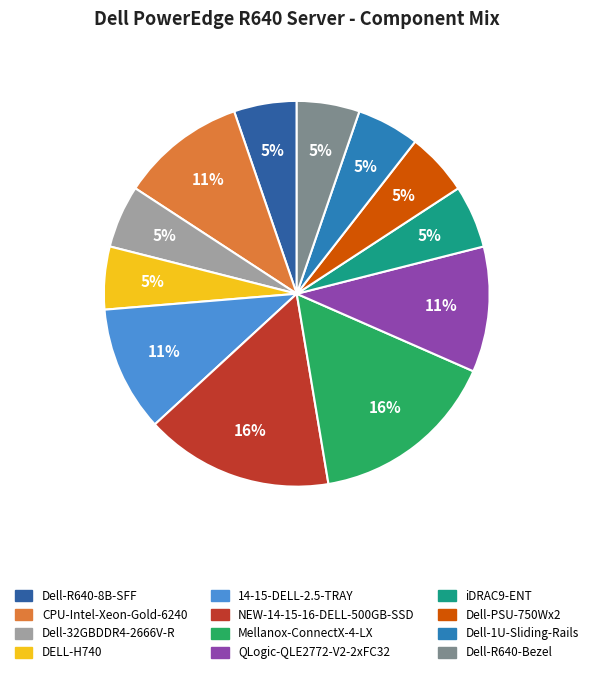

Is QLogic-QLE2772-V2-2xFC32 the majority of the pie?

No